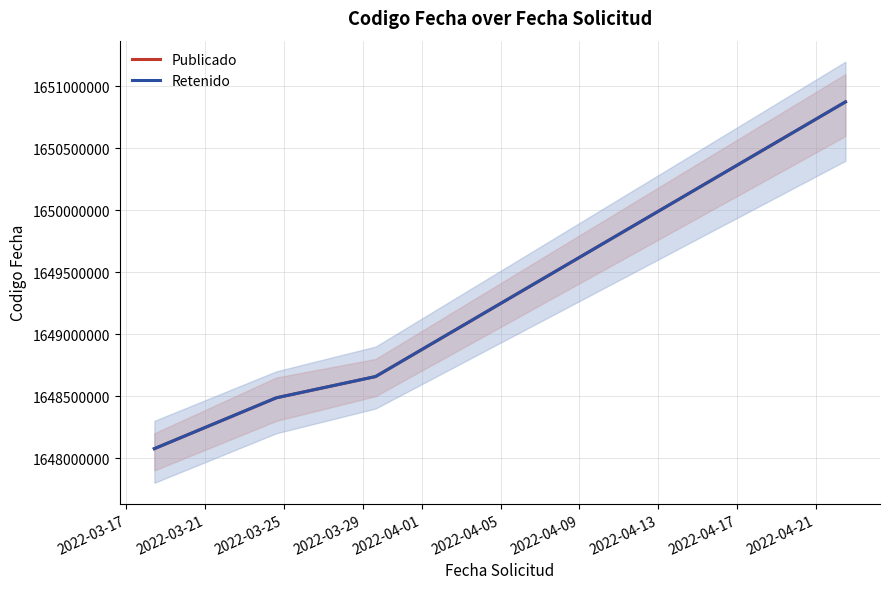

Reading left to right, extract all data points from this chart.

Publicado: 1648075689	1648486324	1648658085	1650875738
Retenido: 1648075689	1648486324	1648658085	1650875738